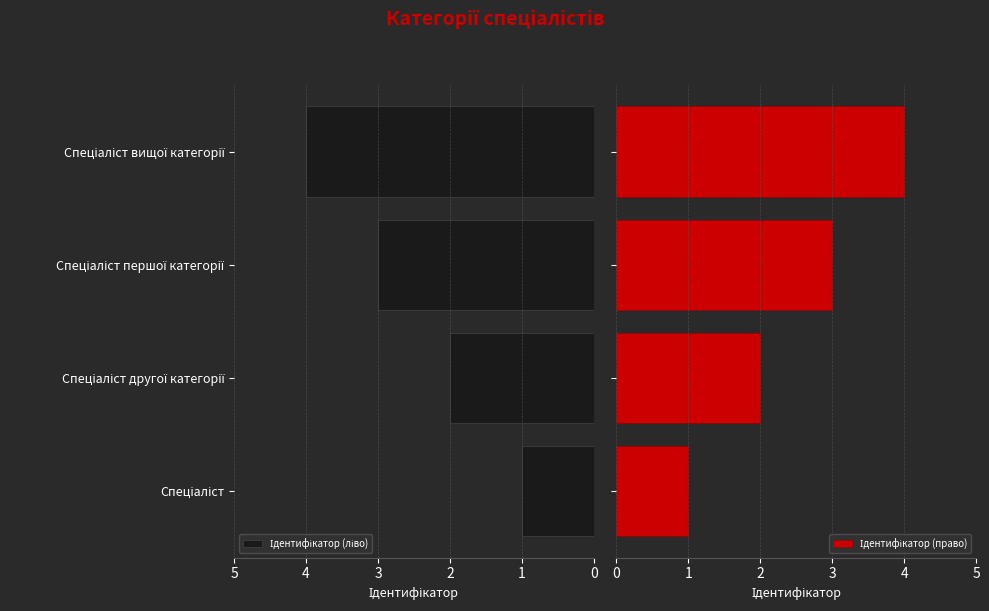

What is the average value of the Ідентифікатор (ліво) series?

2